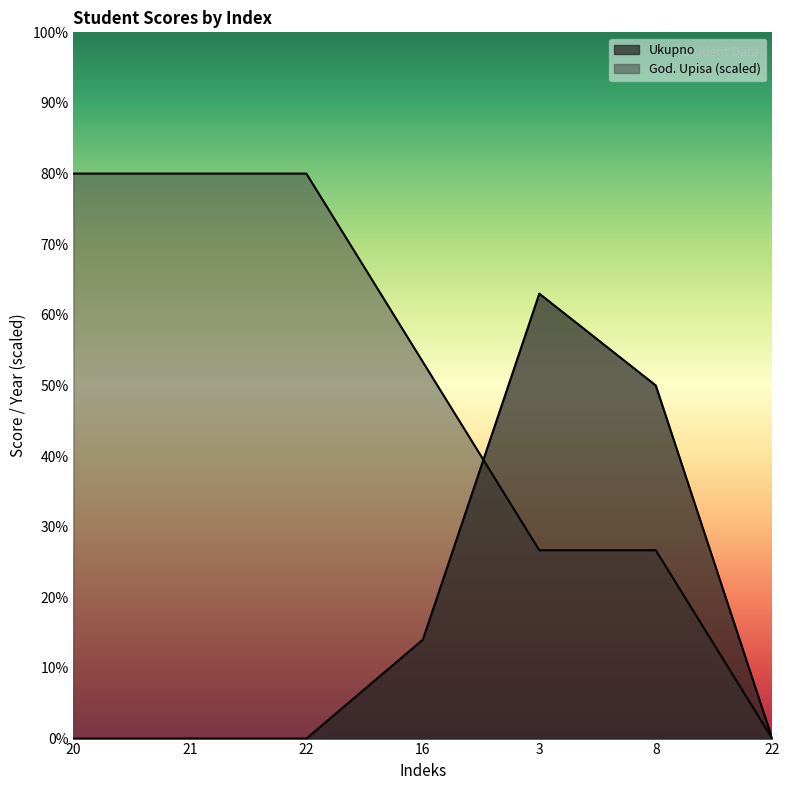

Where do God. Upisa and Ukupno first cross each other?

16 and 3